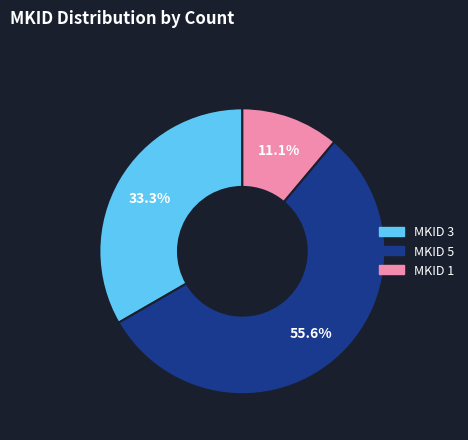

Does any single category account for the majority?

Yes